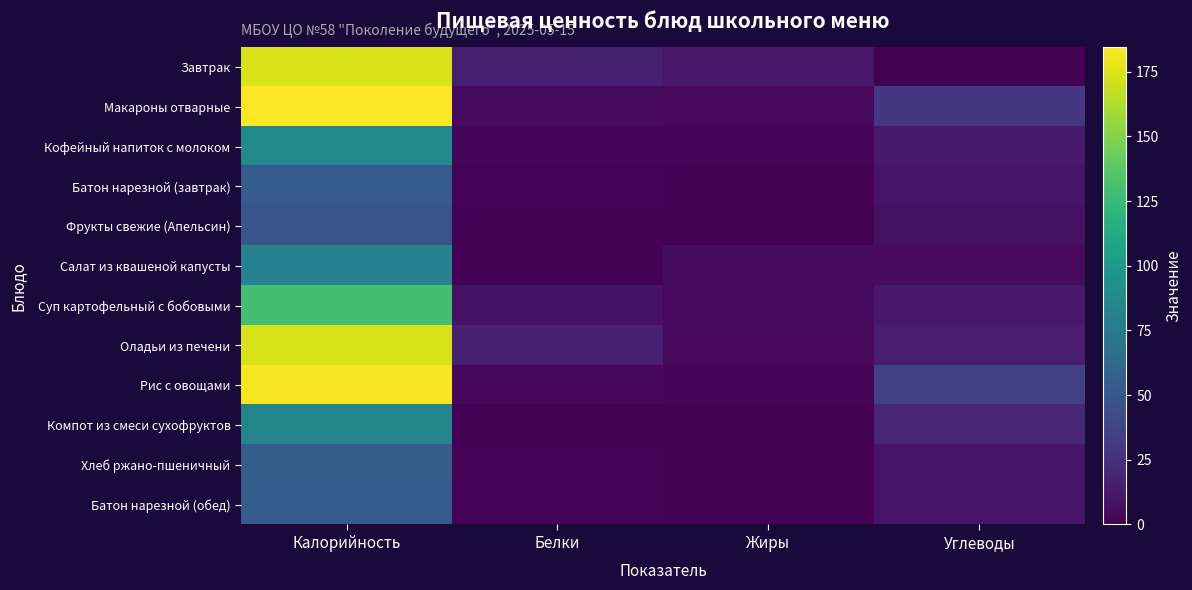

Rank the series by their maximum value, from lowest to highest.

Фрукты свежие (Апельсин), Батон нарезной (завтрак), Батон нарезной (обед), Хлеб ржано-пшеничный, Салат из квашеной капусты, Компот из смеси сухофруктов, Кофейный напиток с молоком, Суп картофельный с бобовыми, Оладьи из печени, Завтрак, Рис с овощами, Макароны отварные